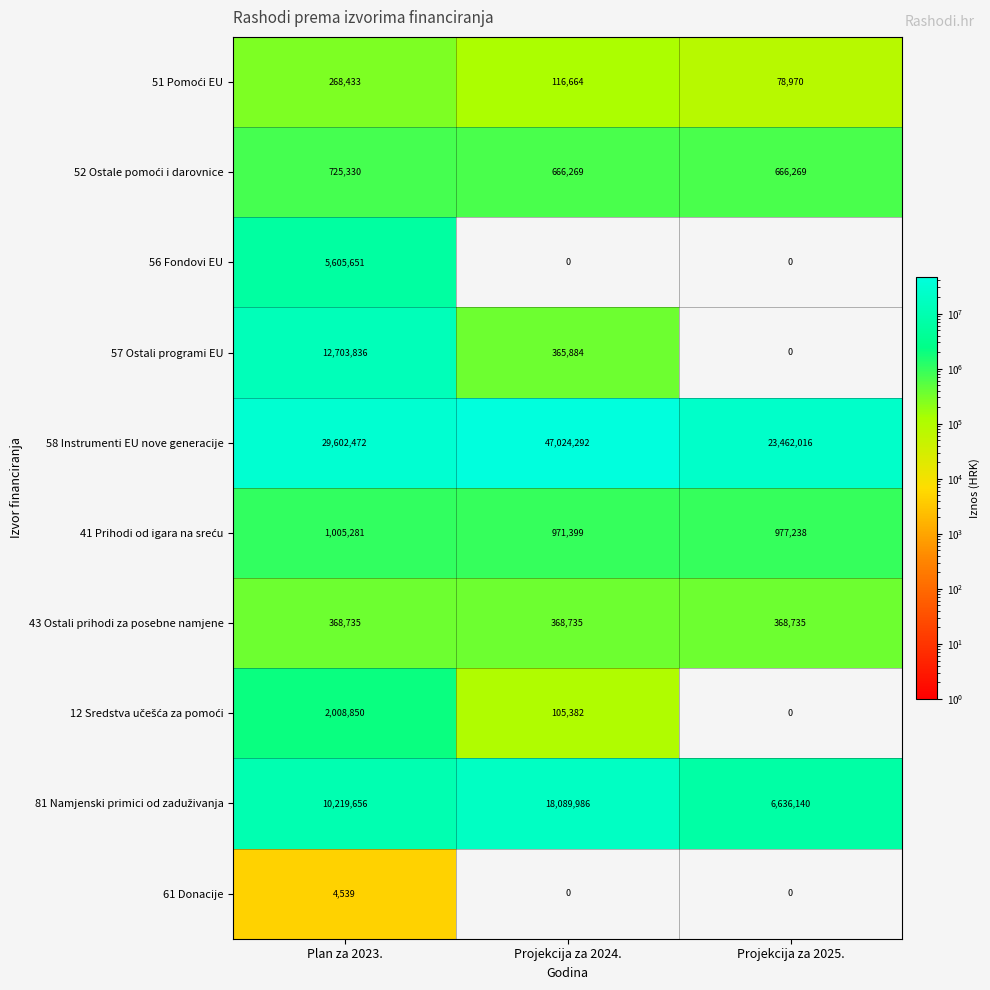

True or false: 43 Ostali prihodi za posebne namjene has a value of 368735 at Plan za 2023..

True